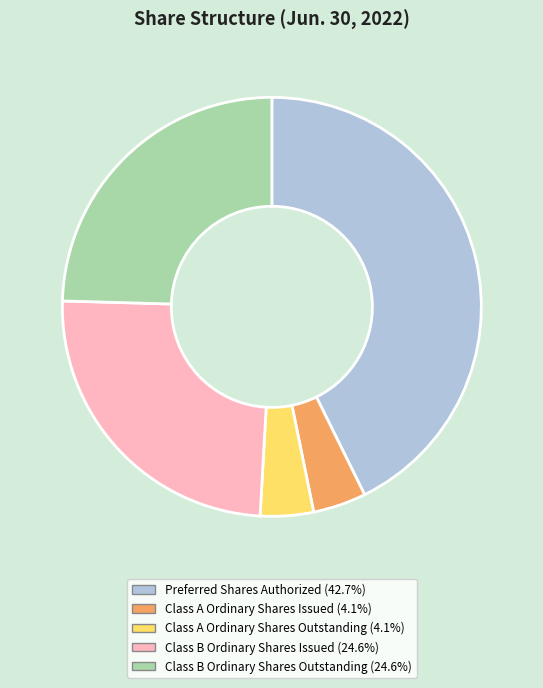

Is there any slice that represents more than half of the pie?

No